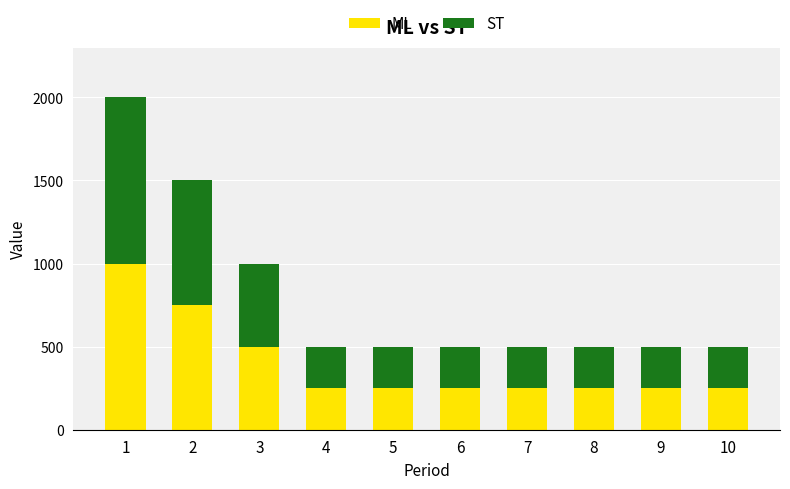

Reading left to right, list the values for the ML series.

1000	750	500	250	250	250	250	250	250	250